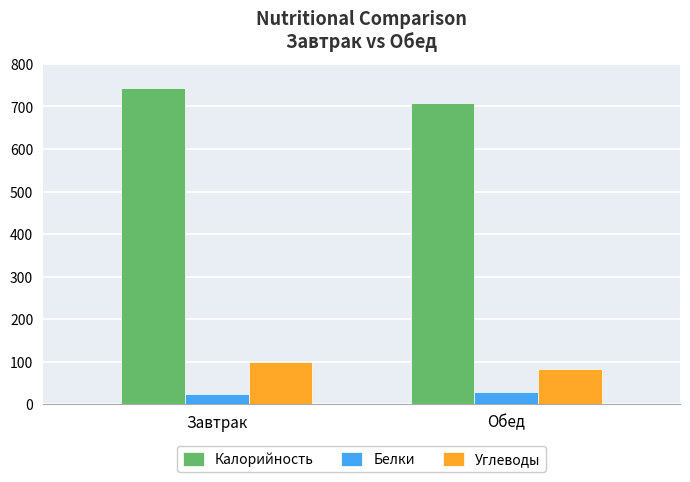

How many bars are there in total?

6